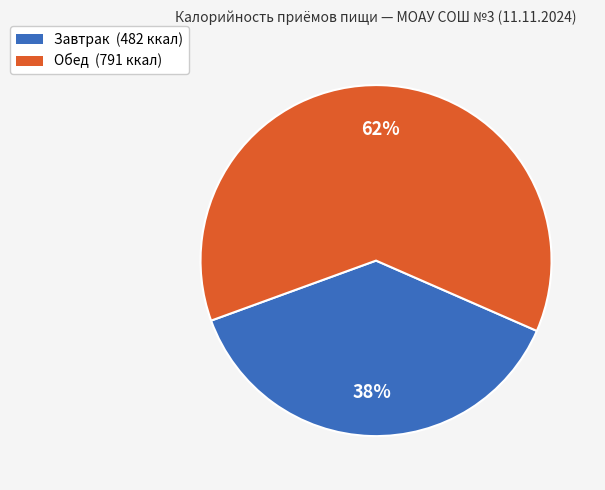

To the nearest percent, what portion does Обед represent?

62%